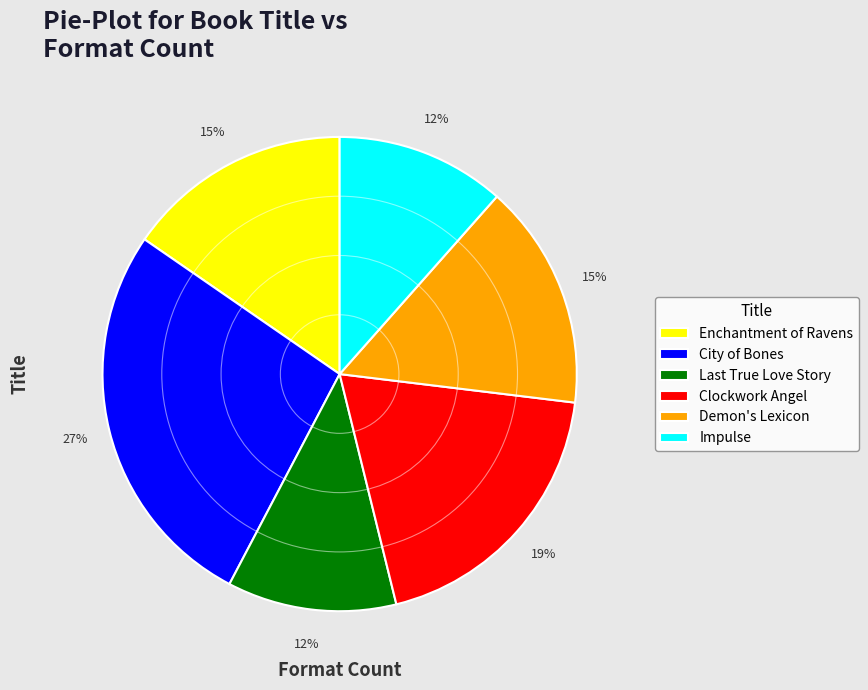

To the nearest percent, what is the average slice percentage?

17%